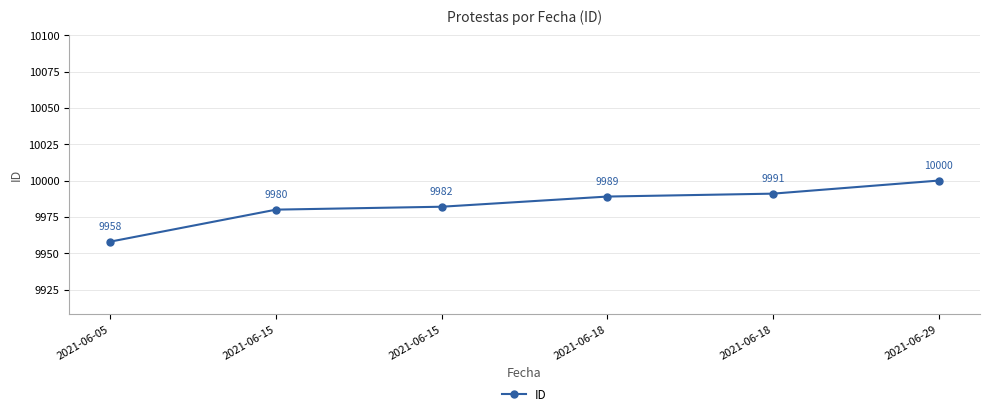

How many data points are less than 9989?

3